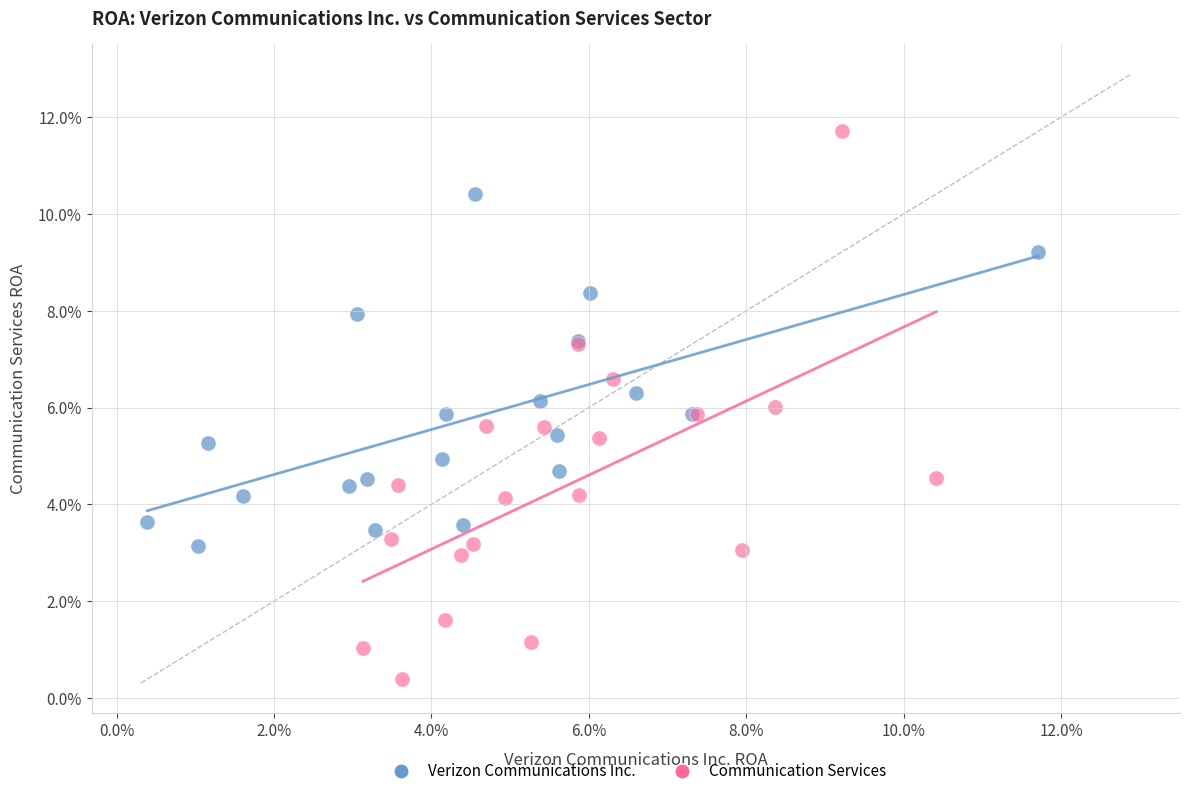

What are all the series names shown in the legend?

Verizon Communications Inc., Communication Services